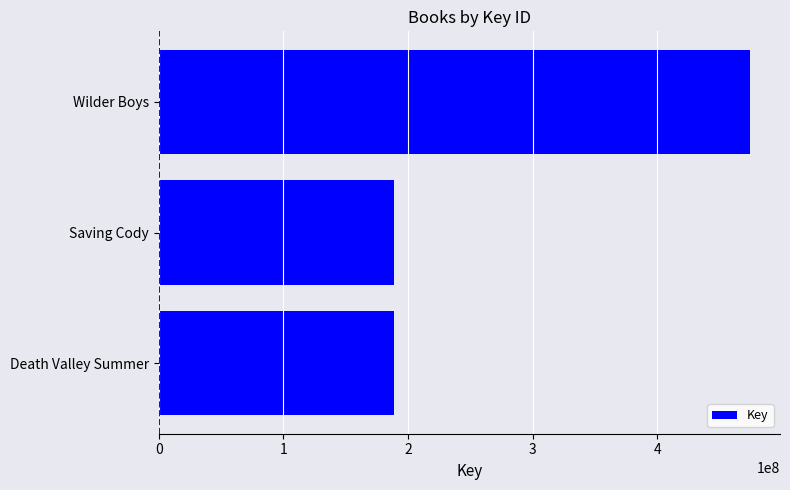

Where is the data nearest to the value 331914983?

Death Valley Summer